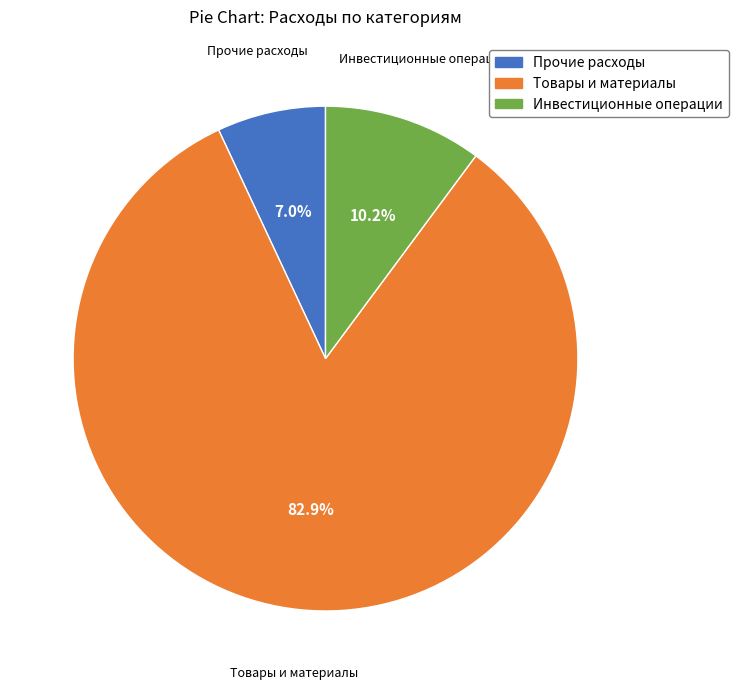

Does any single category account for the majority?

Yes